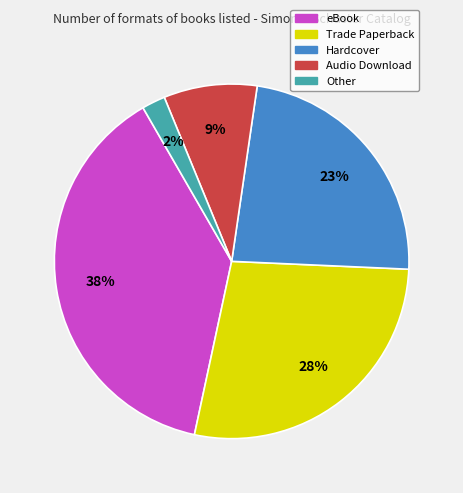

To the nearest percent, what percentage of the pie is Trade Paperback?

28%